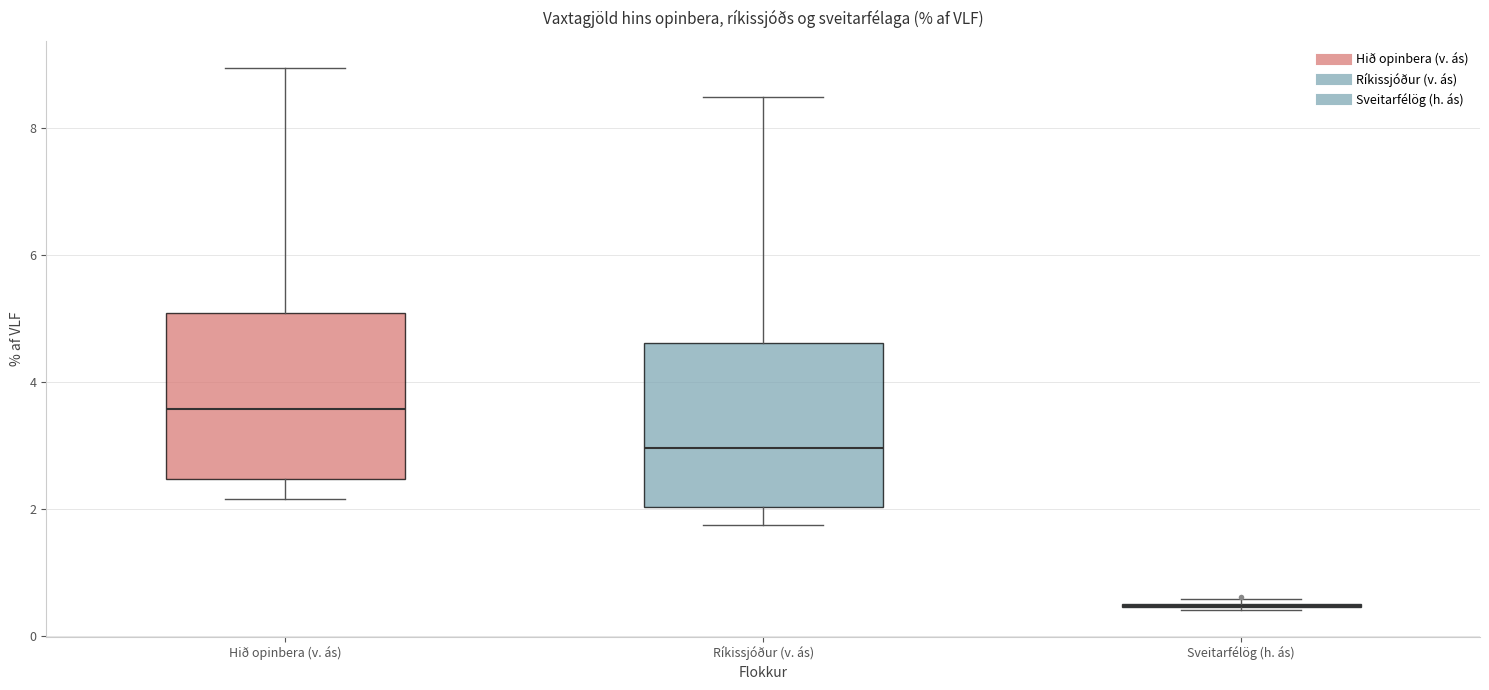

Reading left to right, transcribe this box plot: for each box, give where its median line is, the range the box spans, and where its two whiskers end, as read against the y-axis. The values are not printed on the chart, so give them approximately, as read against the axis.

Hið opinbera (v. ás): median 3.6, box 2.4 to 5.0, whiskers 2.2 to 9.0
Ríkissjóður (v. ás): median 3.0, box 2.0 to 4.6, whiskers 1.8 to 8.4
Sveitarfélög (h. ás): box collapsed to a line at 0.4, whiskers 0.4 to 0.6